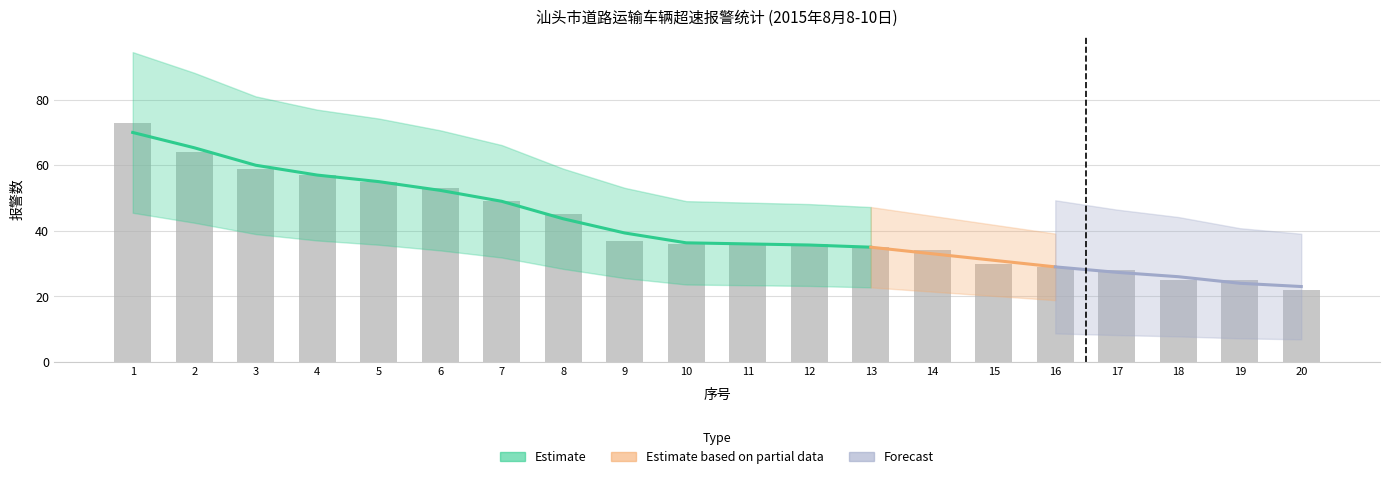

Rank the categories by value from lowest to highest.

20, 18, 19, 17, 16, 15, 14, 13, 10, 11, 12, 9, 8, 7, 6, 5, 4, 3, 2, 1